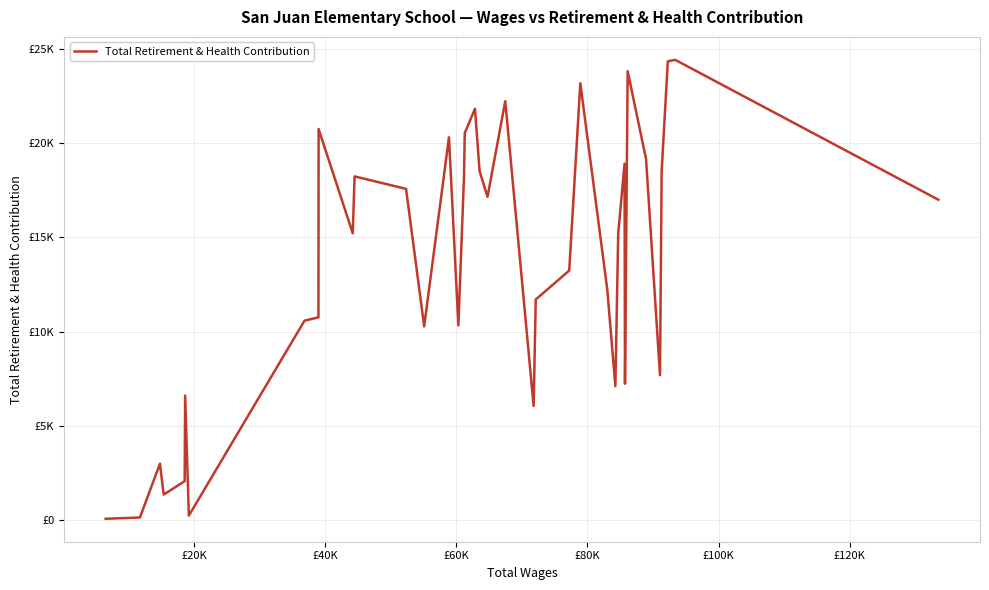

Does the chart have visible grid lines?

Yes